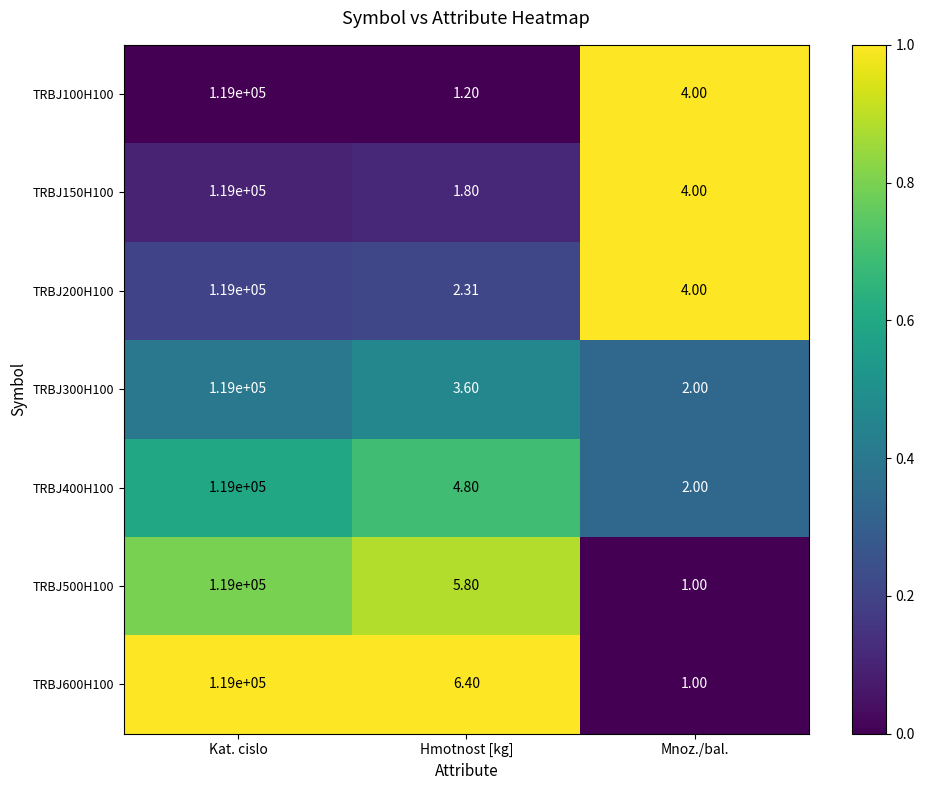

List the labels in order of TRBJ100H100 value, largest first.

Kat. cislo, Mnoz./bal., Hmotnost [kg]